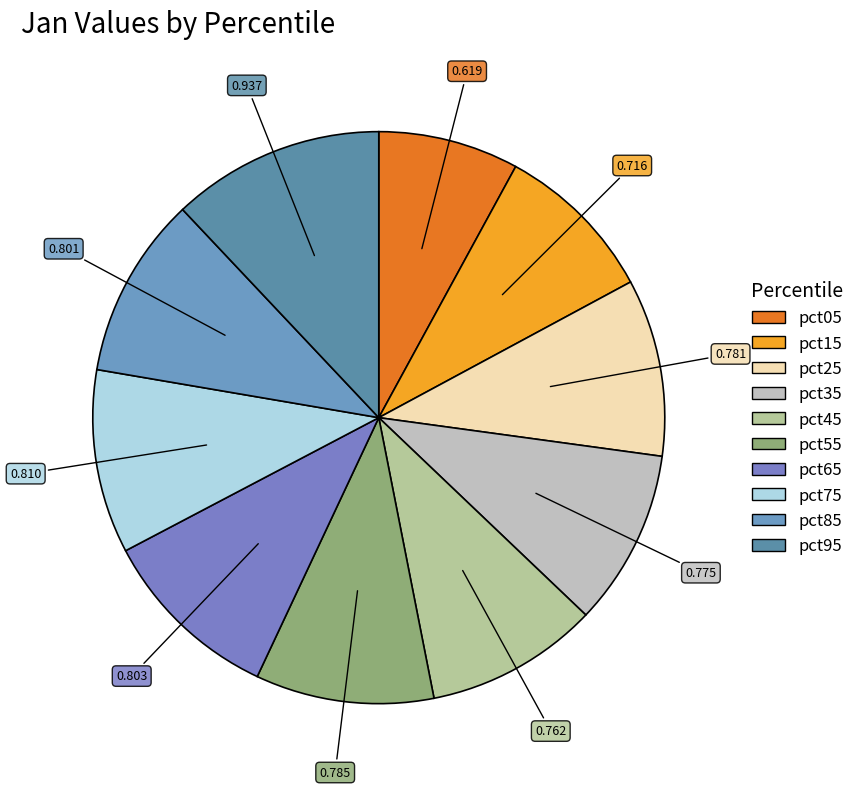

Rank the categories by value from lowest to highest.

pct05, pct15, pct45, pct35, pct25, pct55, pct85, pct65, pct75, pct95